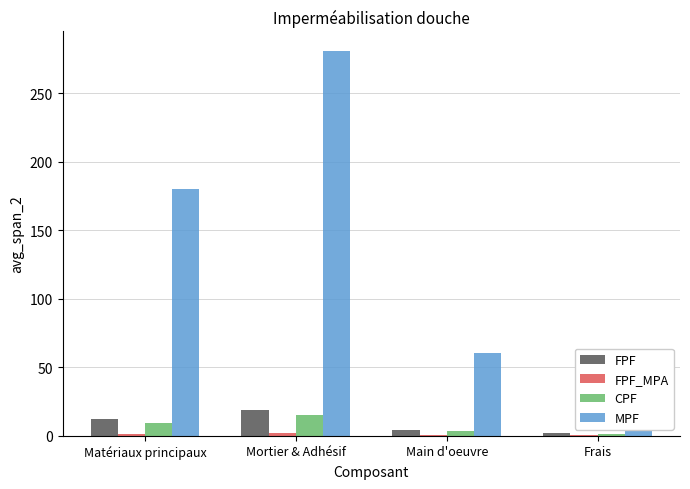

Rank the series by their maximum value, from highest to lowest.

MPF, FPF, CPF, FPF_MPA